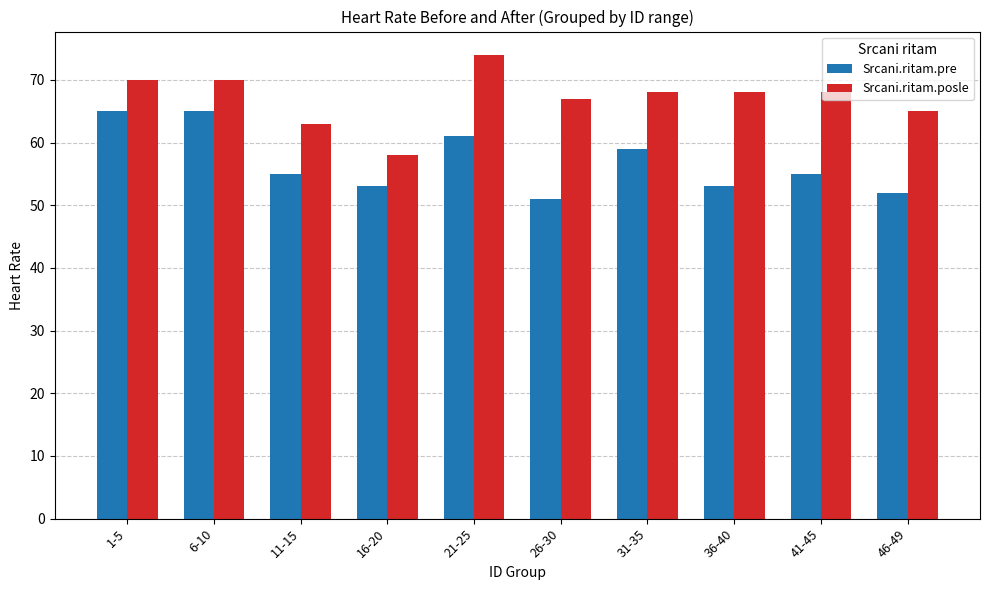

The value of Srcani.ritam.pre at 46-49 is 52. True or false?

True